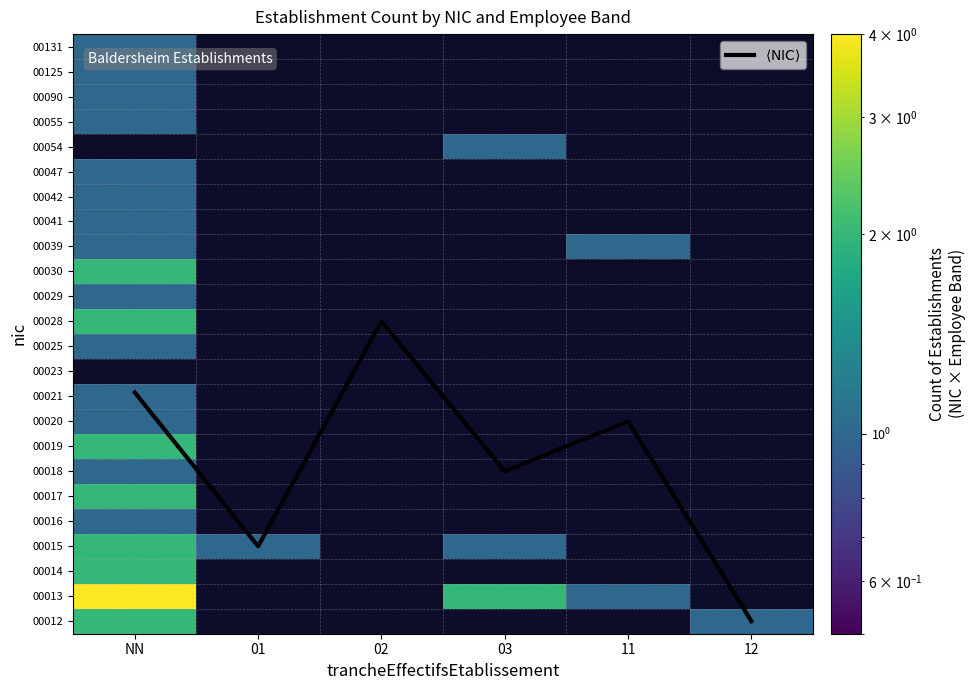

List the series in order of their peak value, lowest first.

00016, 00018, 00020, 00021, 00025, 00029, 00039, 00041, 00042, 00047, 00055, 00090, 00125, 00131, 00012, 00014, 00015, 00017, 00019, 00028, 00030, 00013, $\langle \mathrm{NIC} \rangle$, 00023, 00054